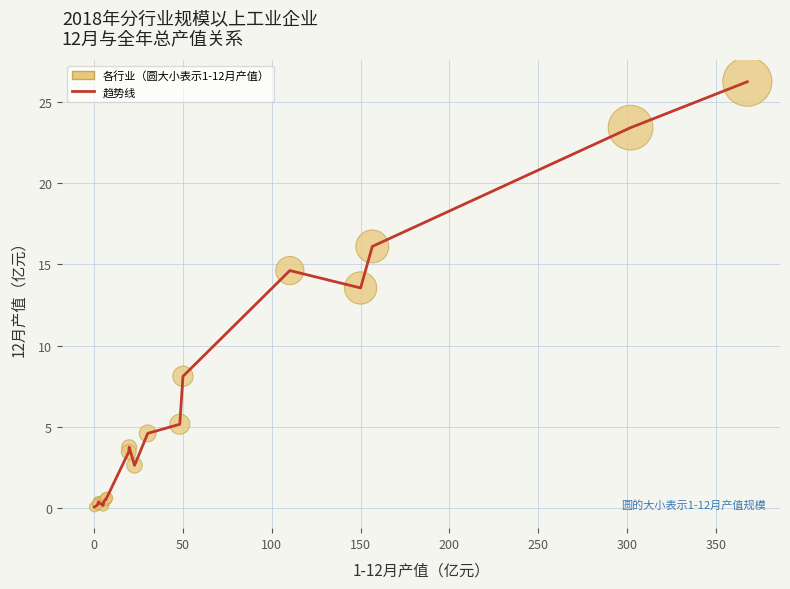

What is the difference between the maximum and minimum values?

26.2